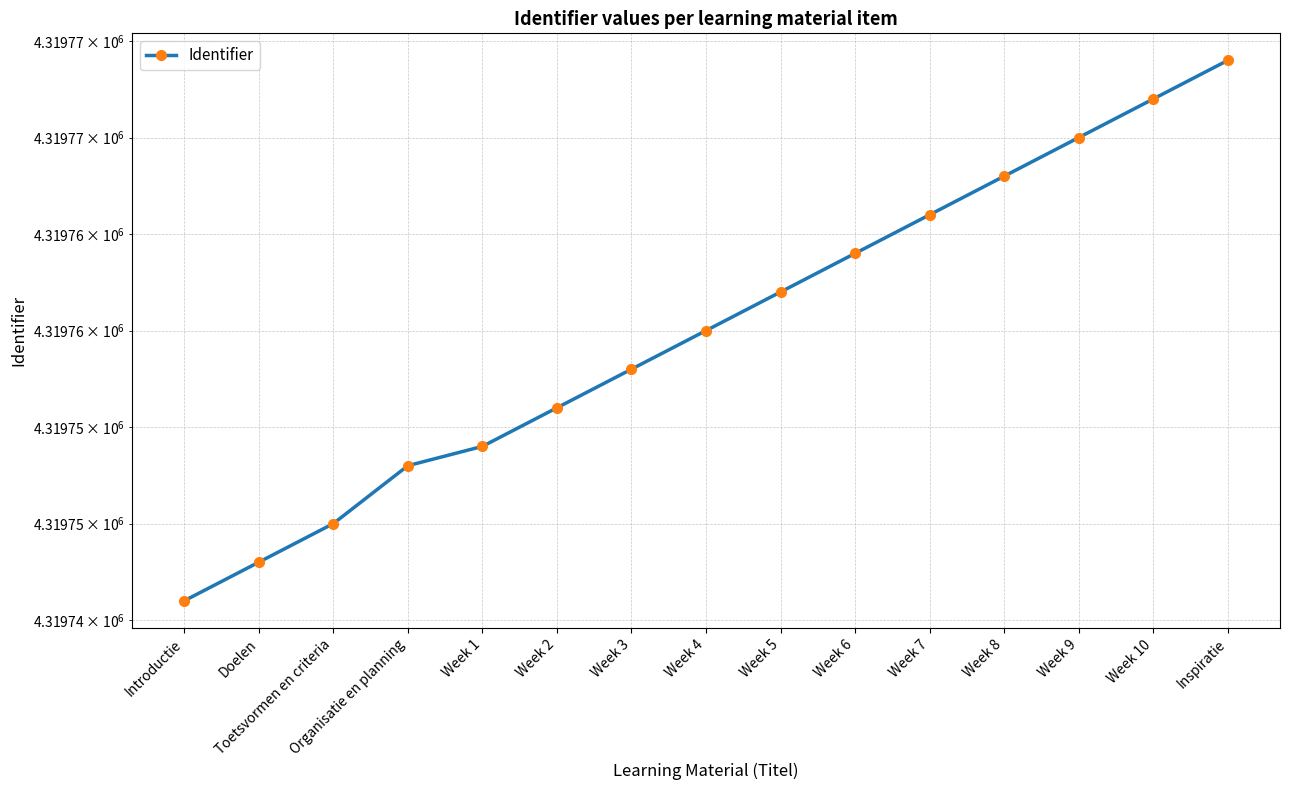

Reading left to right, what are all the values shown in this chart?

Introductie=4319746	Doelen=4319748	Toetsvormen en criteria=4319750	Organisatie en planning=4319753	Week 1=4319754	Week 2=4319756	Week 3=4319758	Week 4=4319760	Week 5=4319762	Week 6=4319764	Week 7=4319766	Week 8=4319768	Week 9=4319770	Week 10=4319772	Inspiratie=4319774